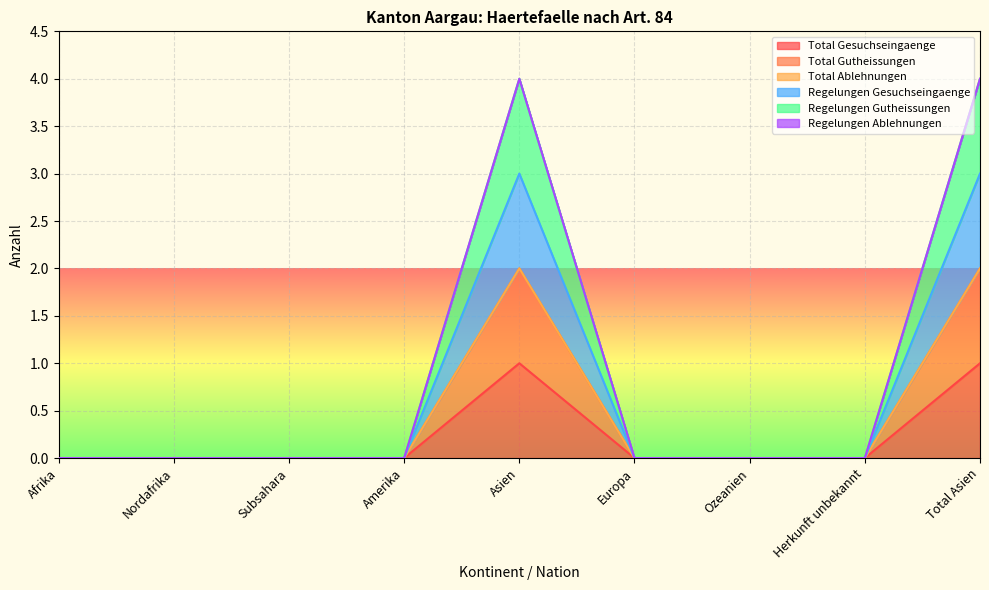

True or false: Total Gutheissungen and Regelungen Gutheissungen intersect in this chart.

False